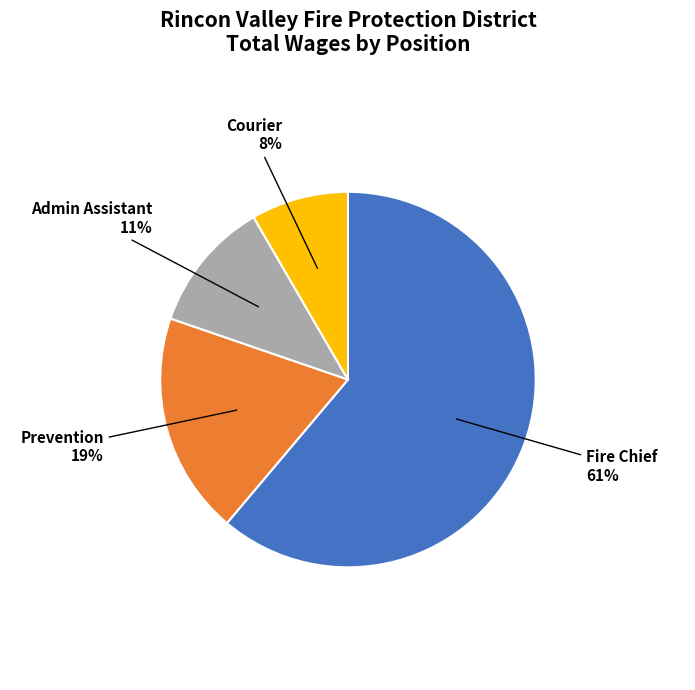

Is there a majority slice in this chart?

Yes